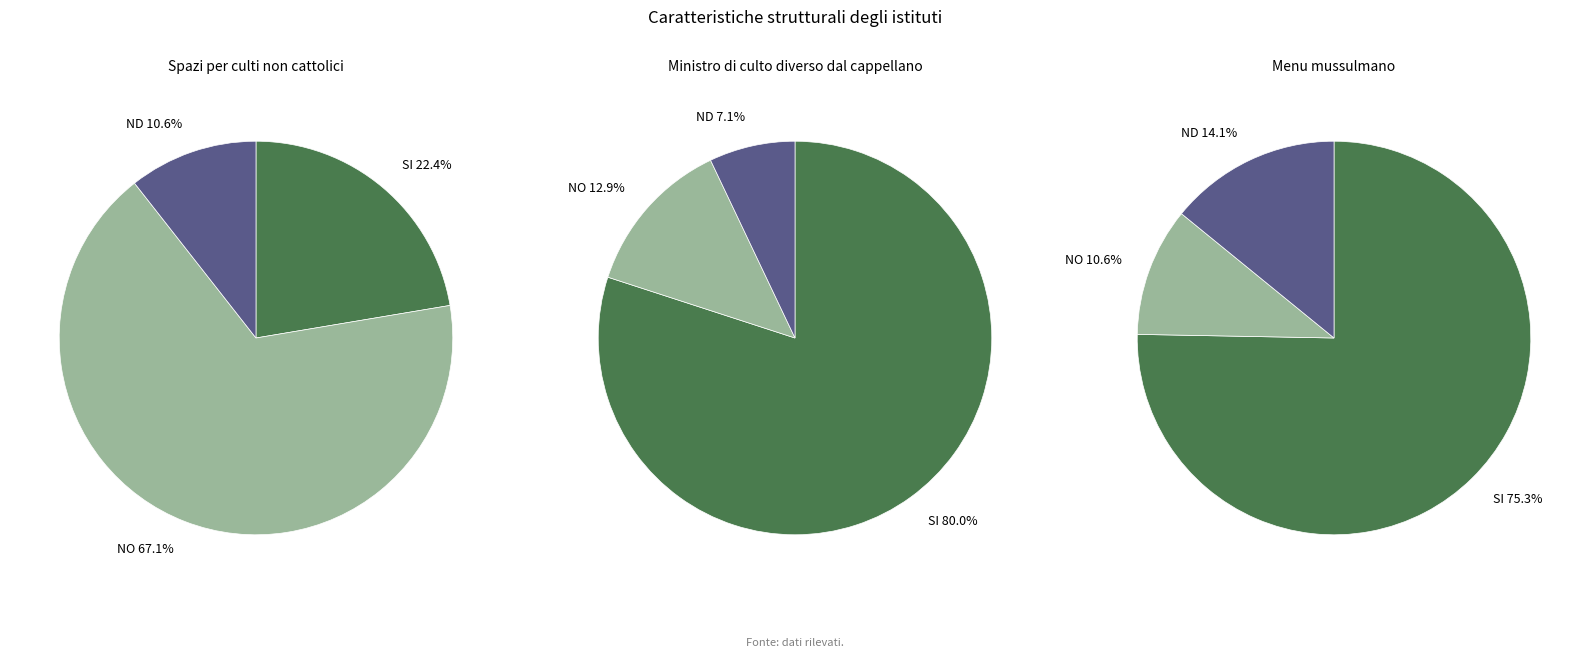

To the nearest percent, what is the average slice percentage?

33%